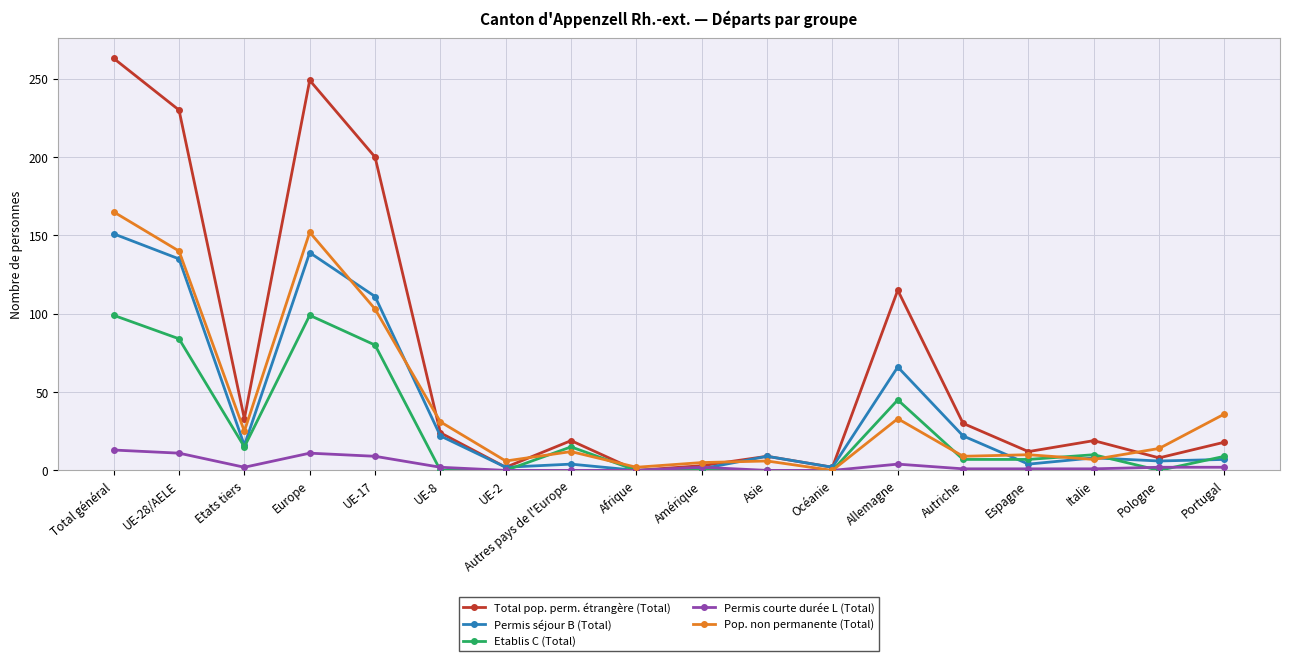

What is the difference between the maximum and minimum values in the Pop. non permanente (Total) series?

165